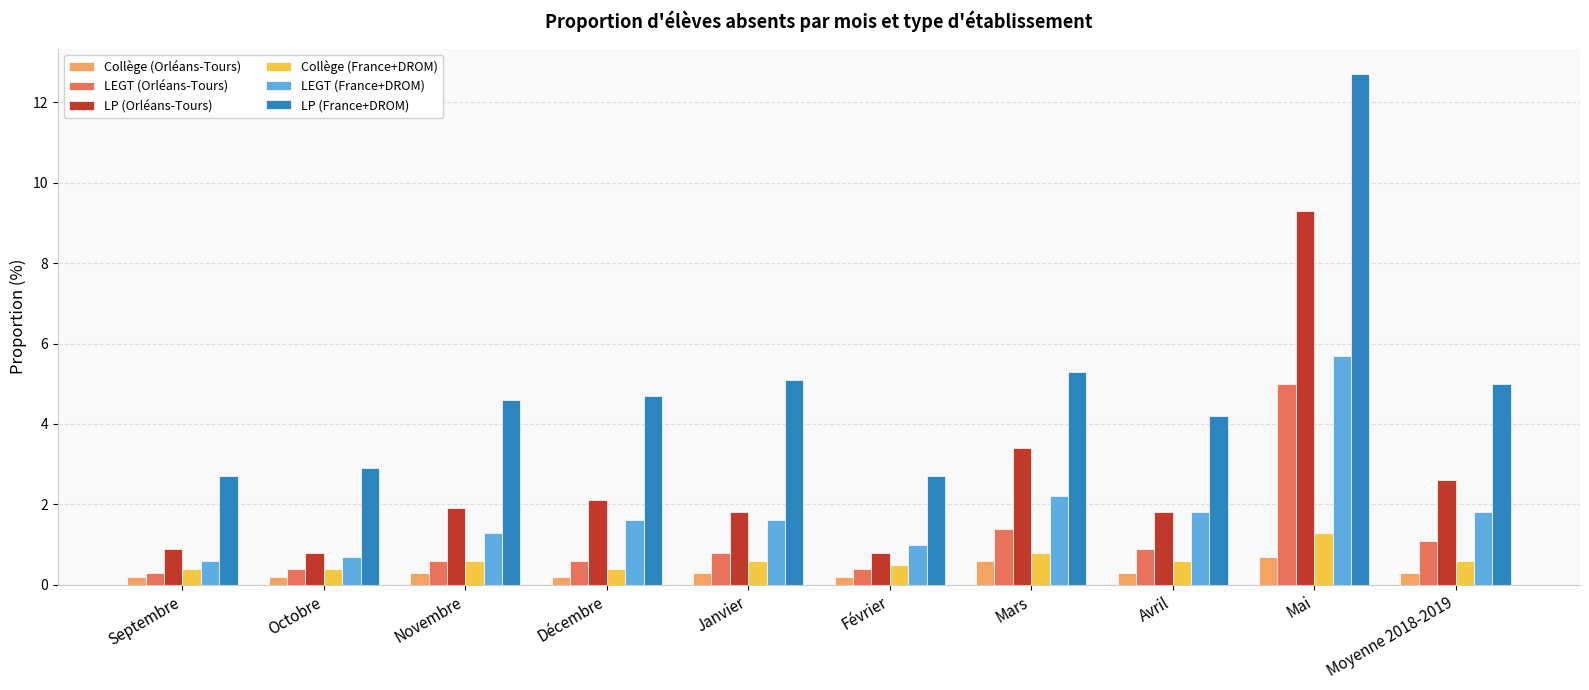

Which series has the widest spread of values?

LP (France+DROM)